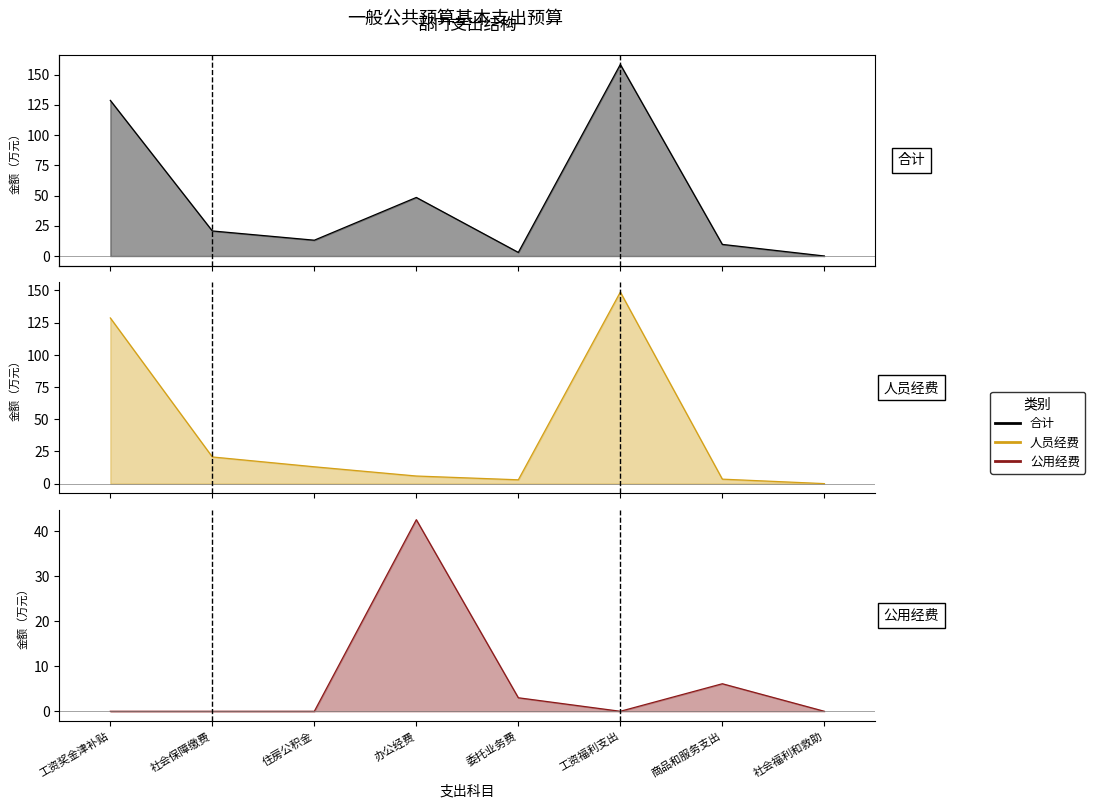

Between 社会福利和救助 and 社会保障缴费, which is larger?

社会保障缴费